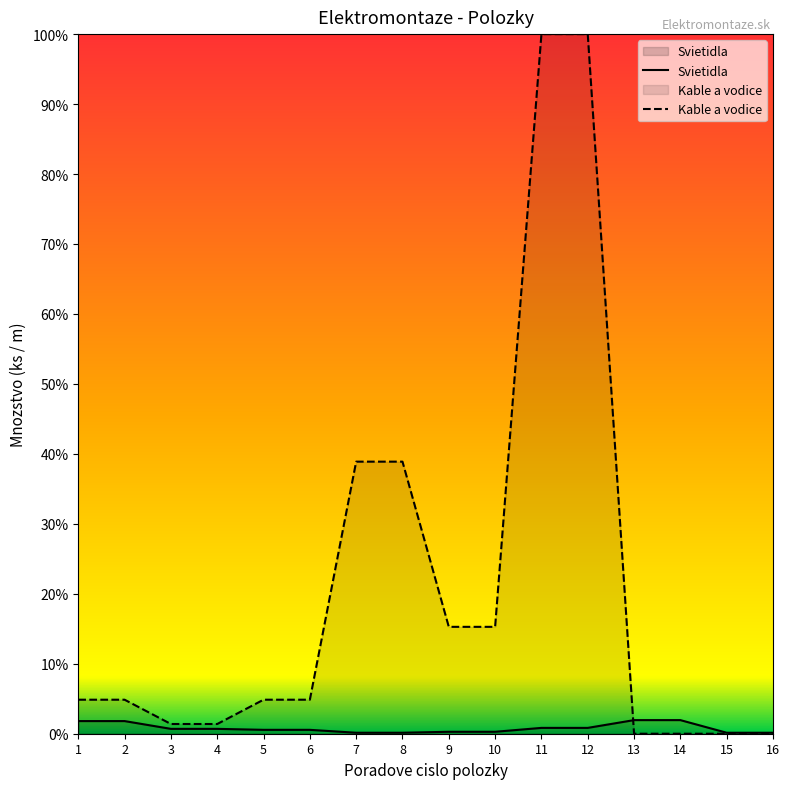

How many lines are shown in the chart?

2